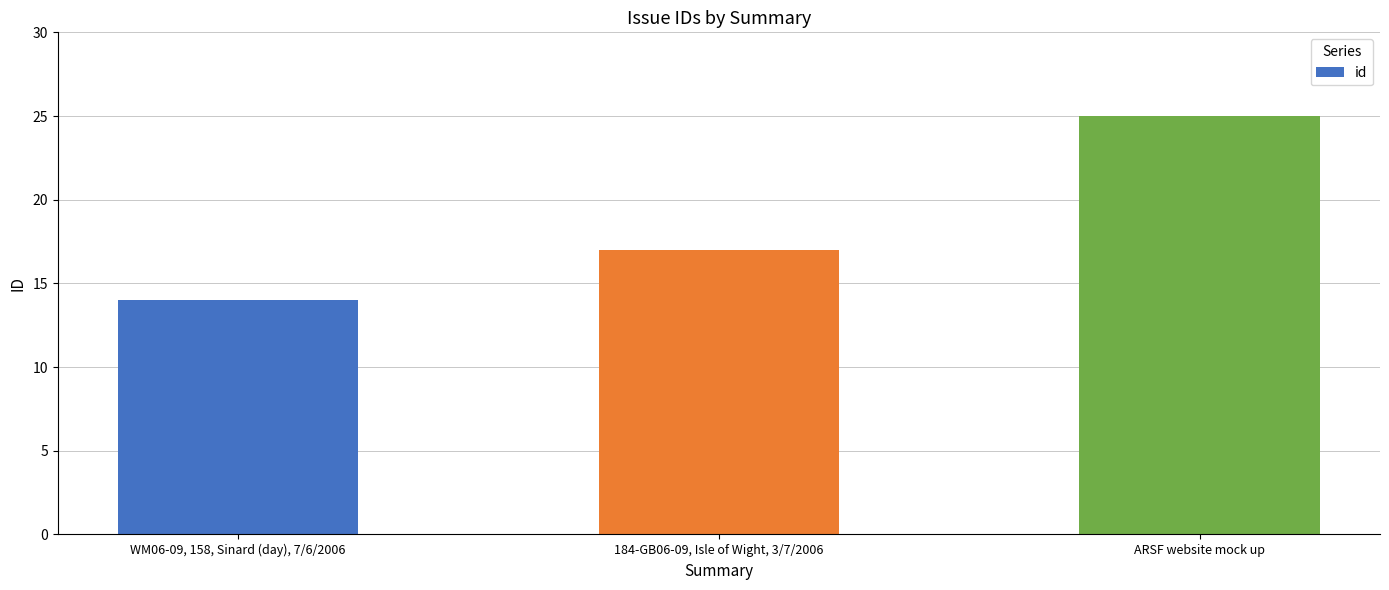

The chart shows a value of 17 at 184-GB06-09, Isle of Wight, 3/7/2006. True or false?

True